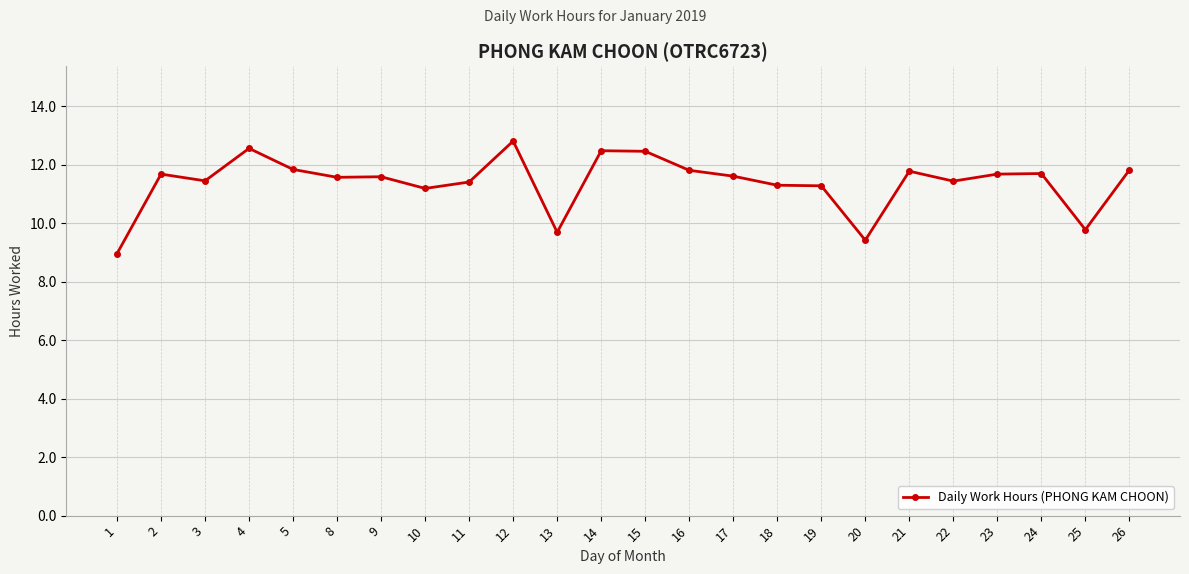

What is the greatest value displayed?

12.8